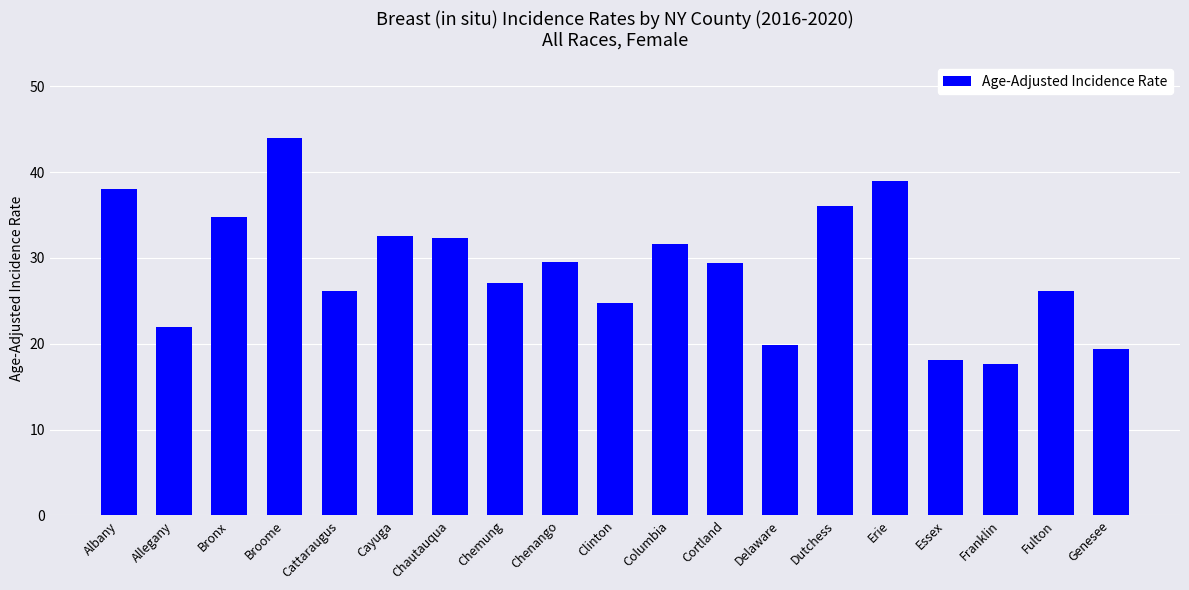

What is the sum of the values at Allegany and Chemung?

49.0